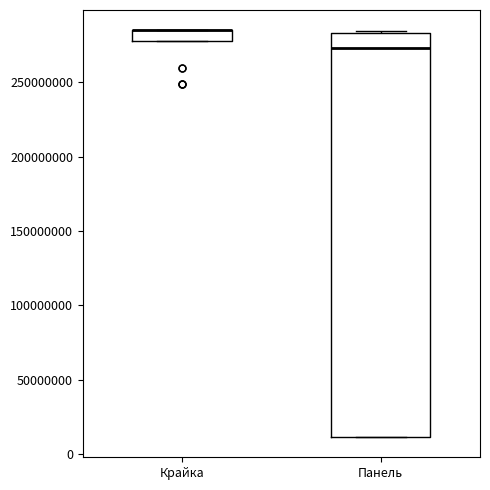

Comparing the boxes themselves (not the whiskers), which one is the tallest?

Панель